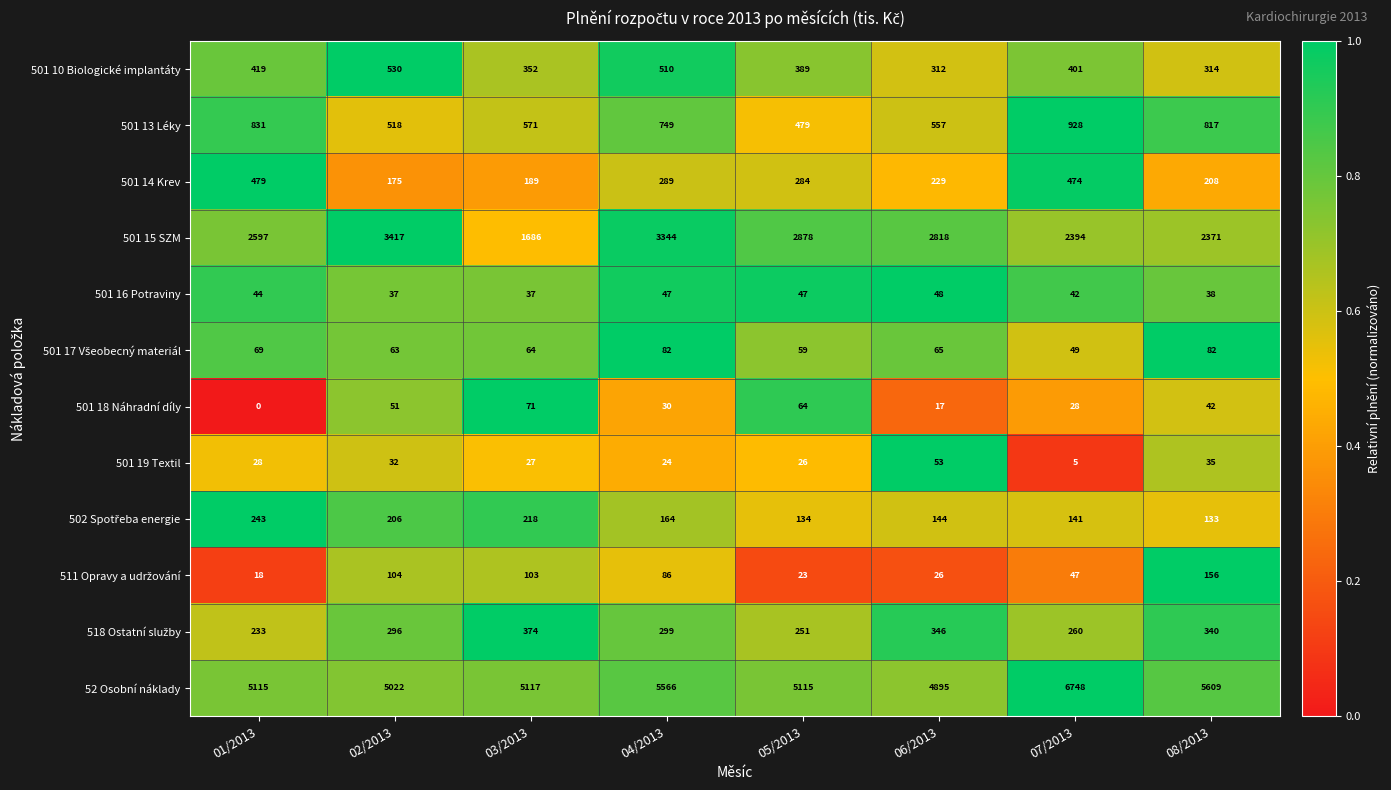

What is the sum of all 52 Osobní náklady values?

43187